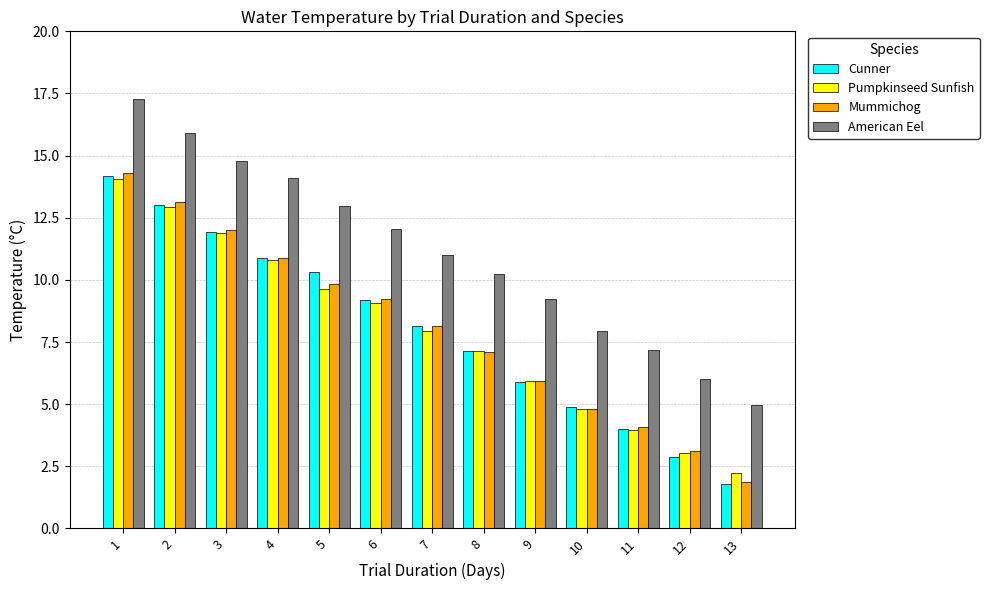

What is the difference between the Pumpkinseed Sunfish values at 6 and 4?

1.7